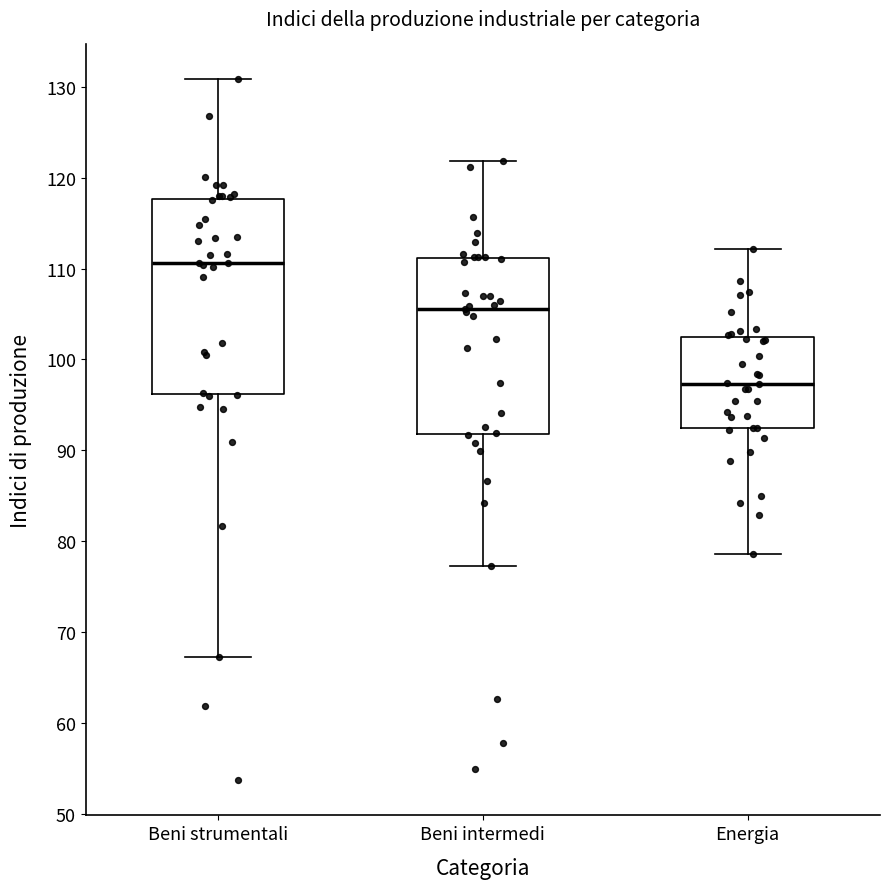

Reading left to right, read every box against the y-axis: the position of its median line, the range the box covers, and the ends of its whiskers. The values are not printed on the chart, so give them approximately, as read against the axis.

Beni strumentali: median 111, box 96 to 118, whiskers 67 to 131
Beni intermedi: median 106, box 92 to 111, whiskers 77 to 122
Energia: median 97, box 93 to 103, whiskers 79 to 112